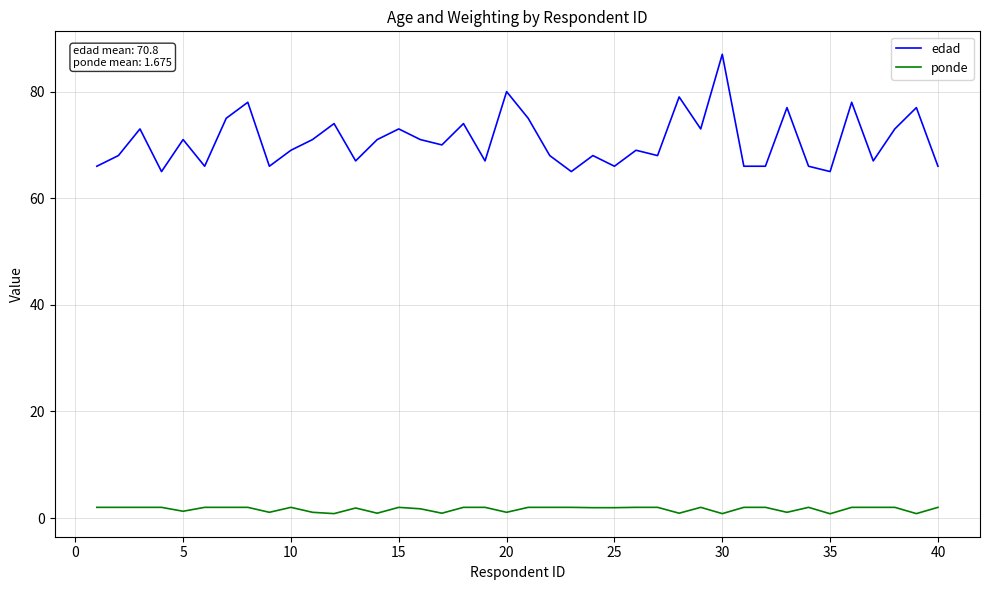

True or false: edad and ponde intersect in this chart.

False